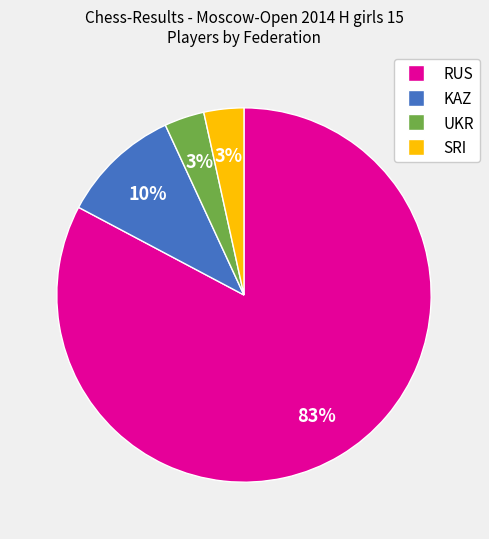

What is the ratio of the value at UKR to the value at KAZ?

0.3